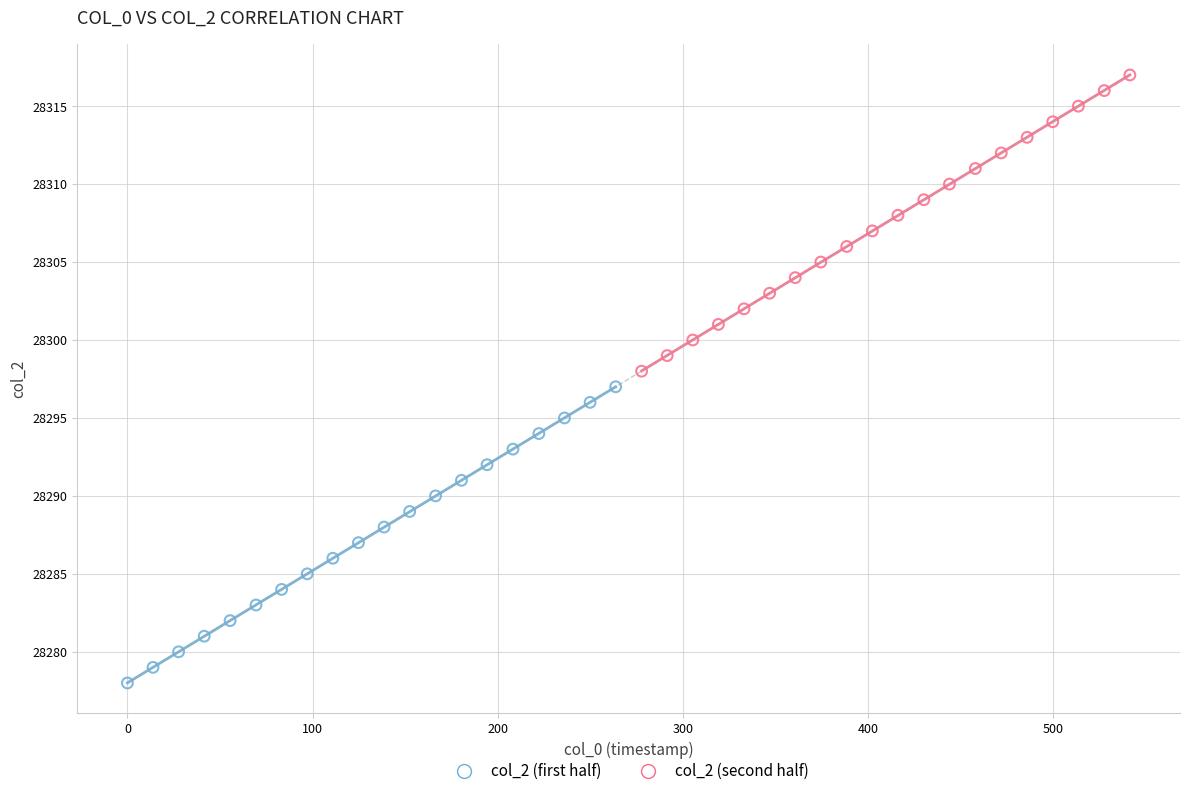

Which series contains the lowest Y value?

col_2 (first half)